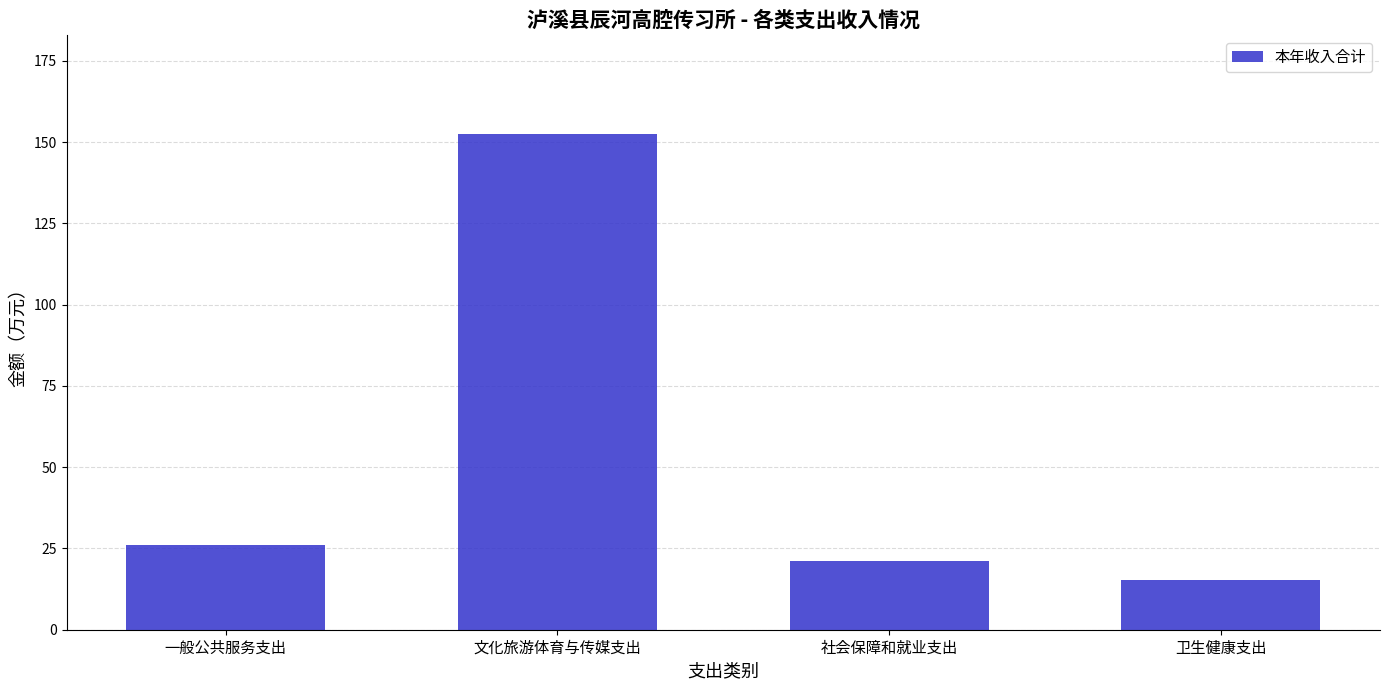

What is the ratio of the value at 社会保障和就业支出 to the value at 文化旅游体育与传媒支出?

0.1